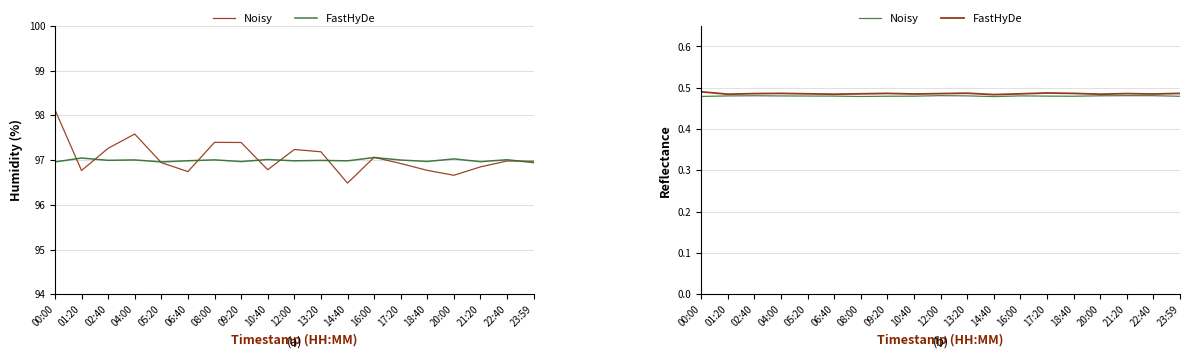

What is the greatest value displayed?

0.5